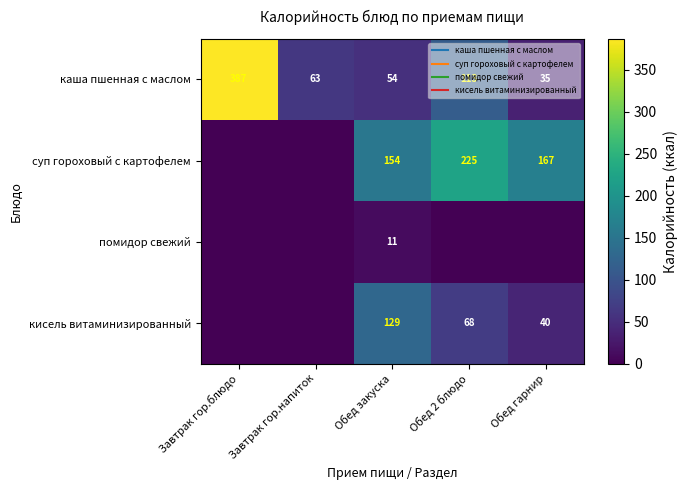

At how many categories does at least one series exceed 221?

2